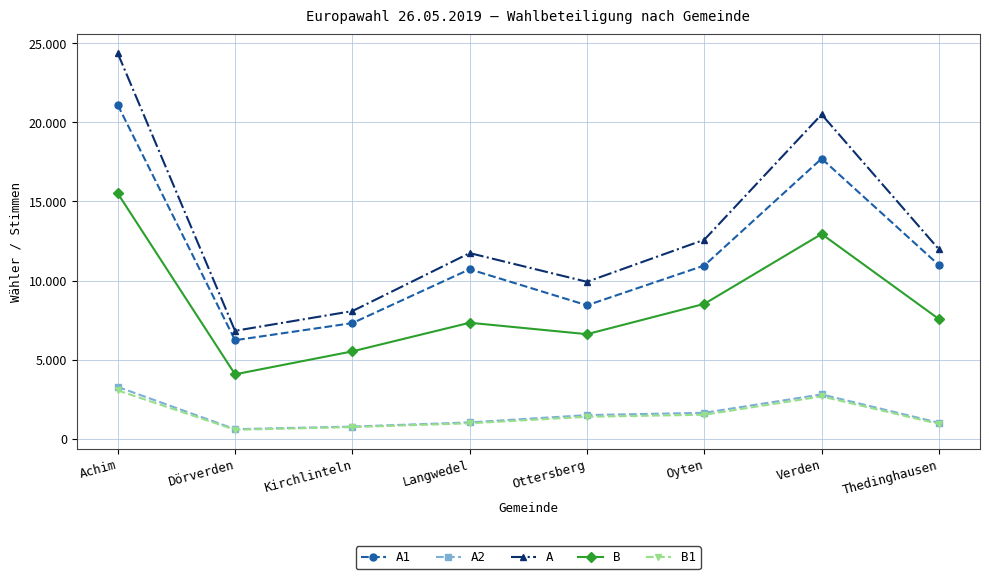

Is this an area chart (filled region under the line)?

No